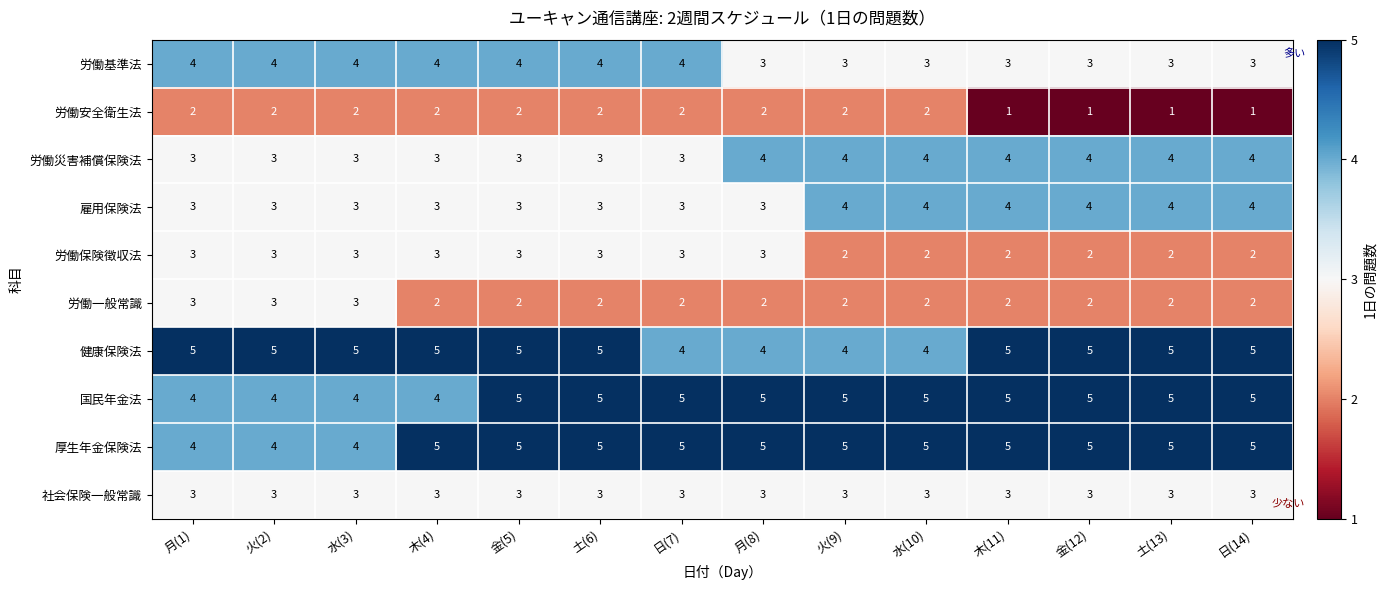

Count the 健康保険法 values in the range 4 to 5.

14